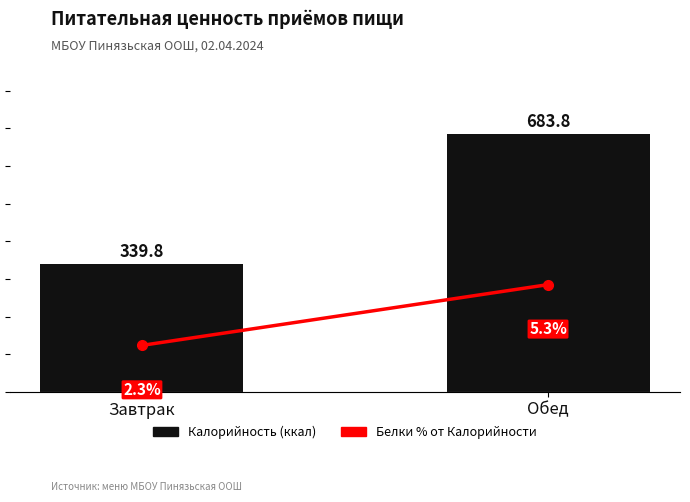

Reading left to right, what are all the values shown in this chart?

Калорийность (ккал): Завтрак=339.8	Обед=683.8
Белки % от Калорийности: Завтрак=2.3	Обед=5.3